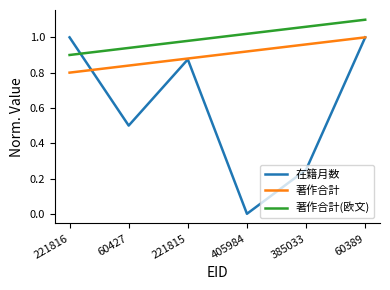

List the series in order of their overall mean, highest first.

著作合計(欧文), 著作合計, 在籍月数